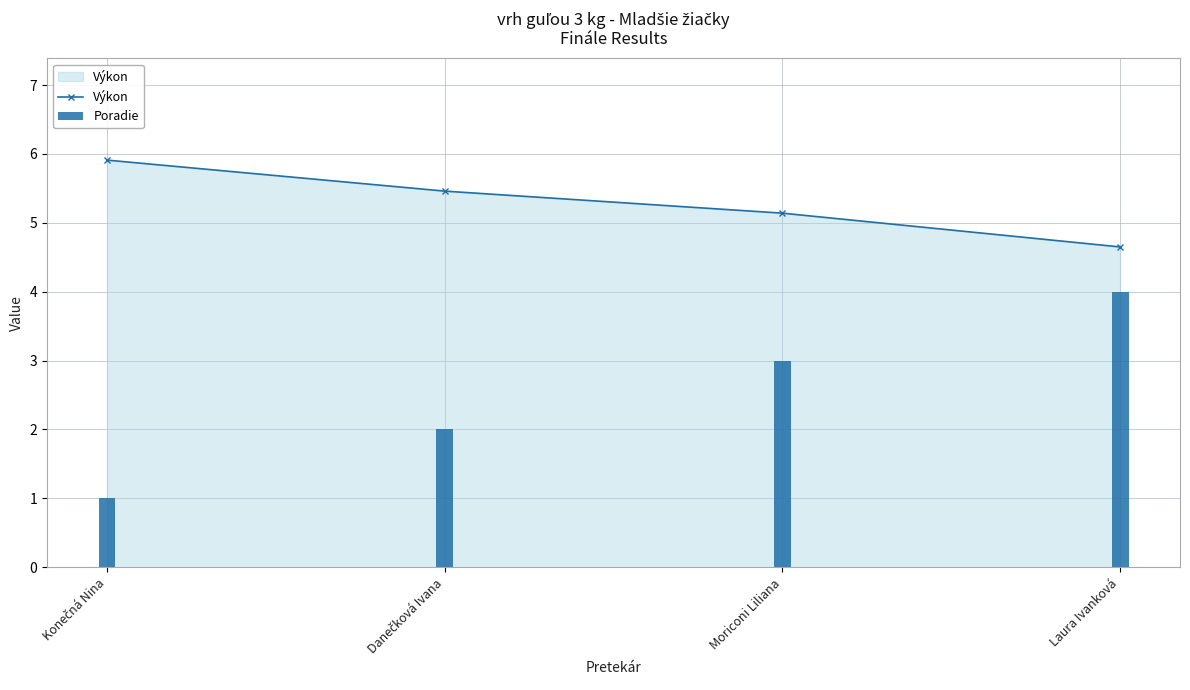

Between Laura Ivanková and Danečková Ivana, which is larger?

Danečková Ivana